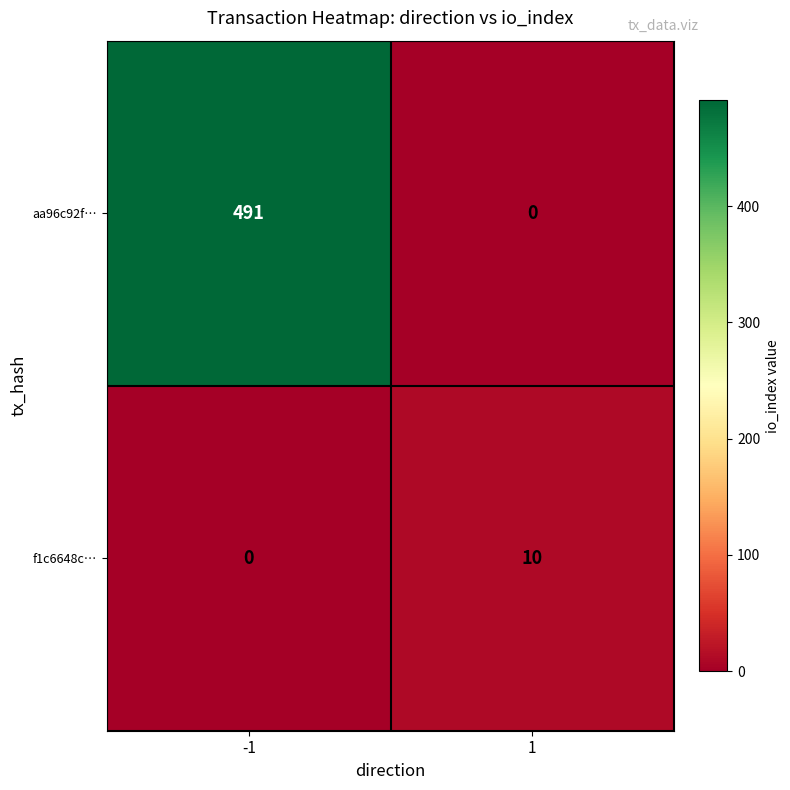

What is the maximum value shown in the chart?

491